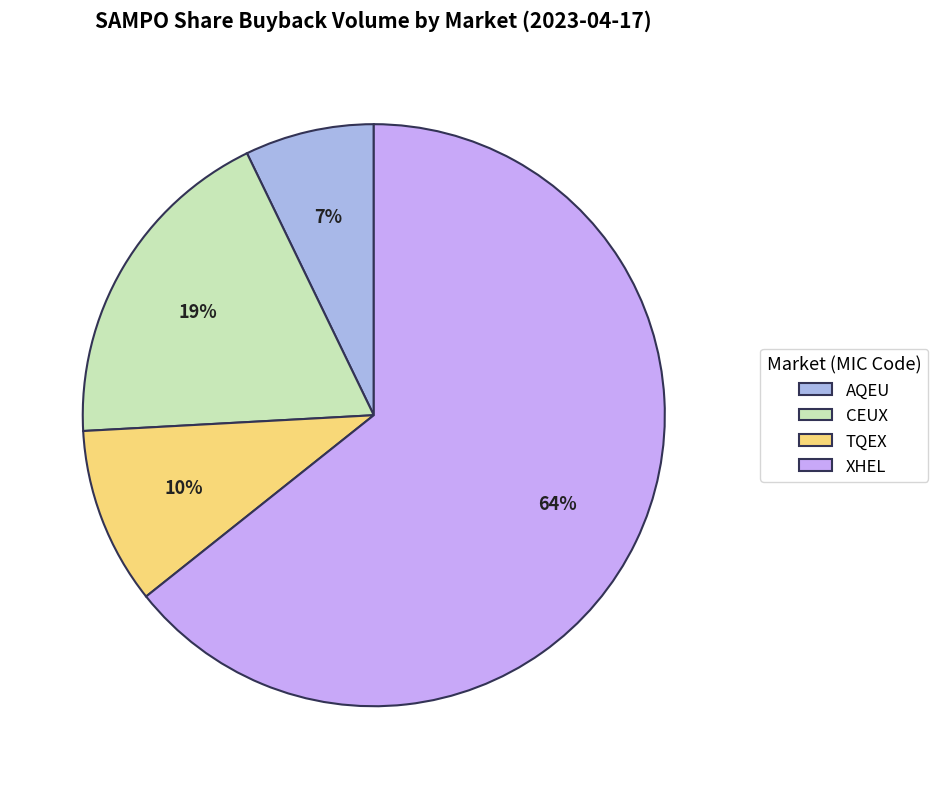

How much of the chart is everything except TQEX?

90.2%